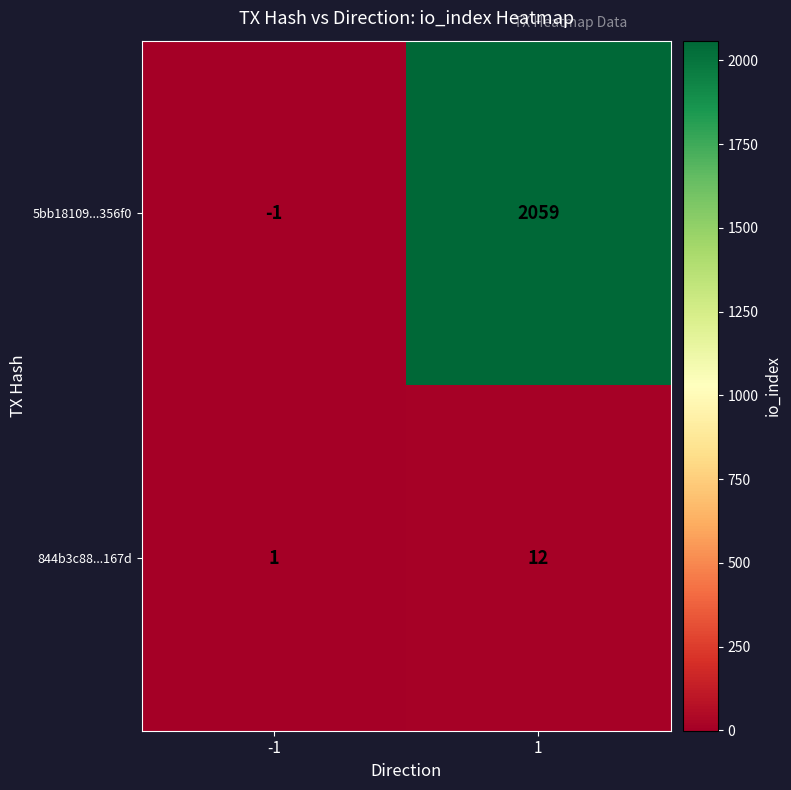

Which category has the lowest value across all series?

-1